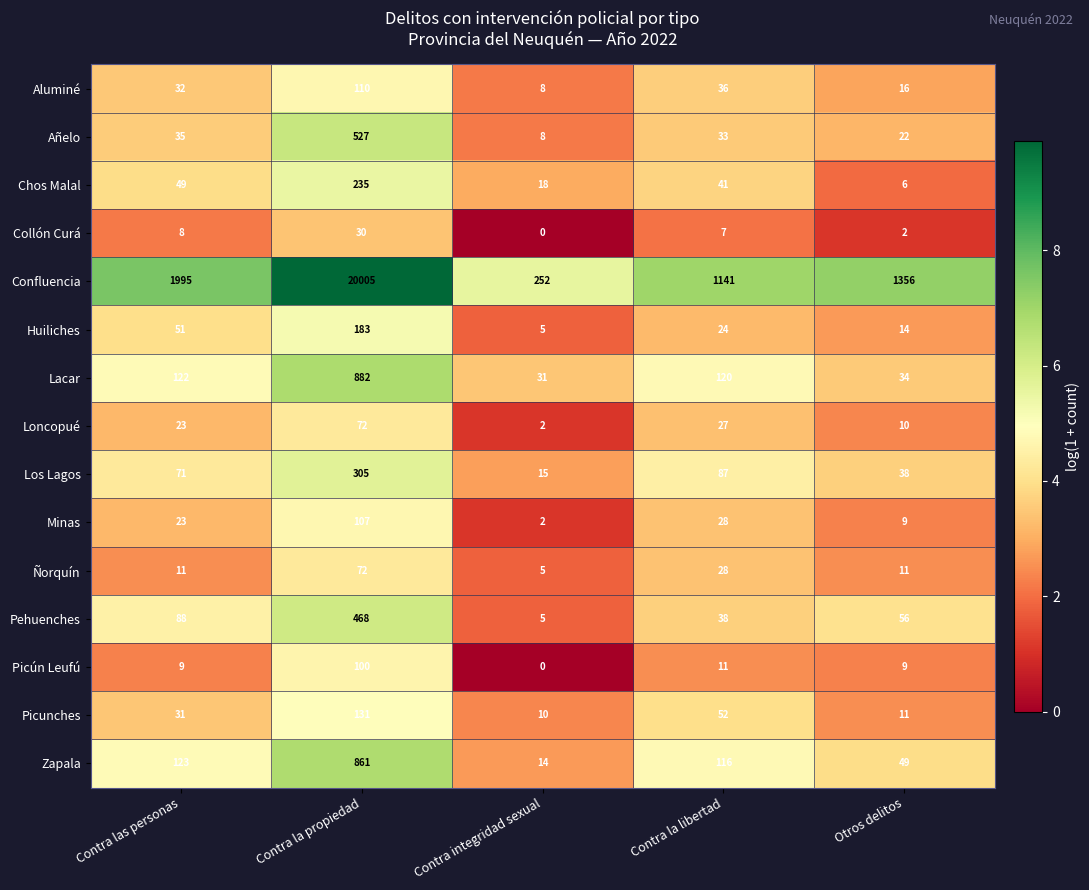

How many distinct data groups are displayed?

15